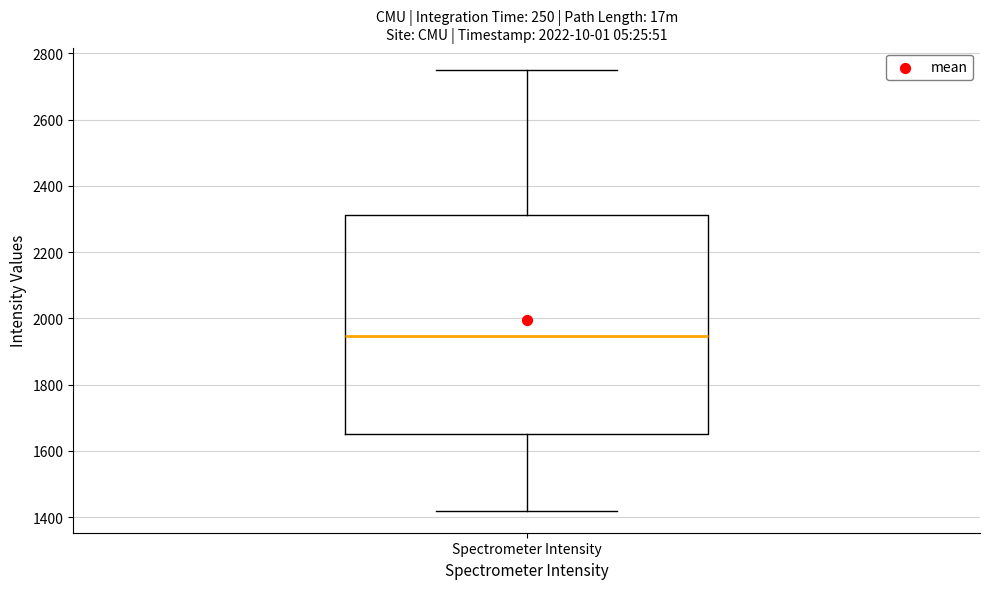

Where does the lower whisker of the box for Spectrometer Intensity end on the y-axis? The values are not printed on the chart, so give them approximately, as read against the axis.

1420